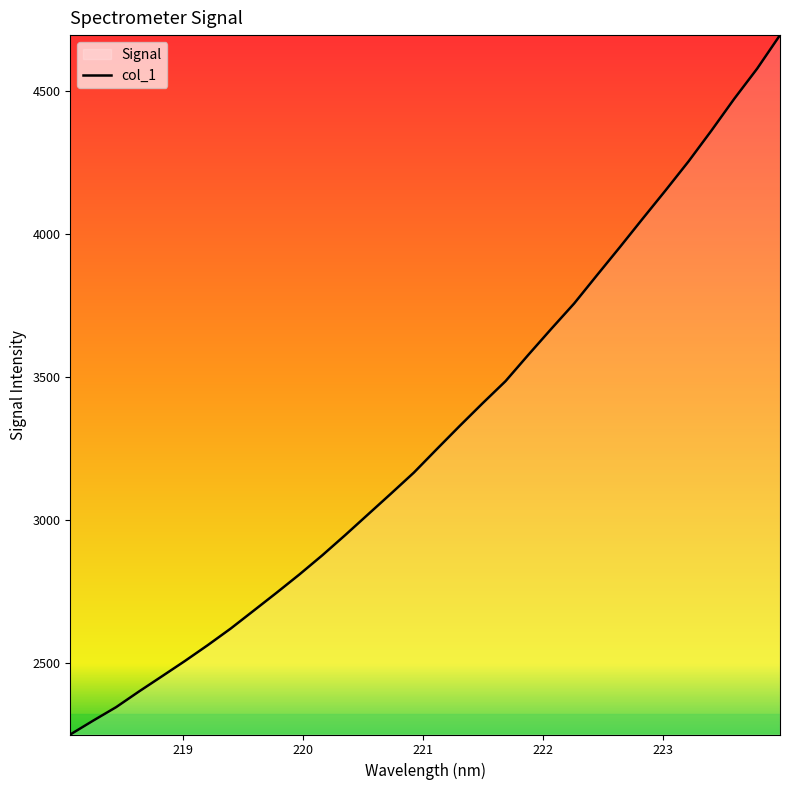

What is the difference between the maximum and minimum values?

2442.6